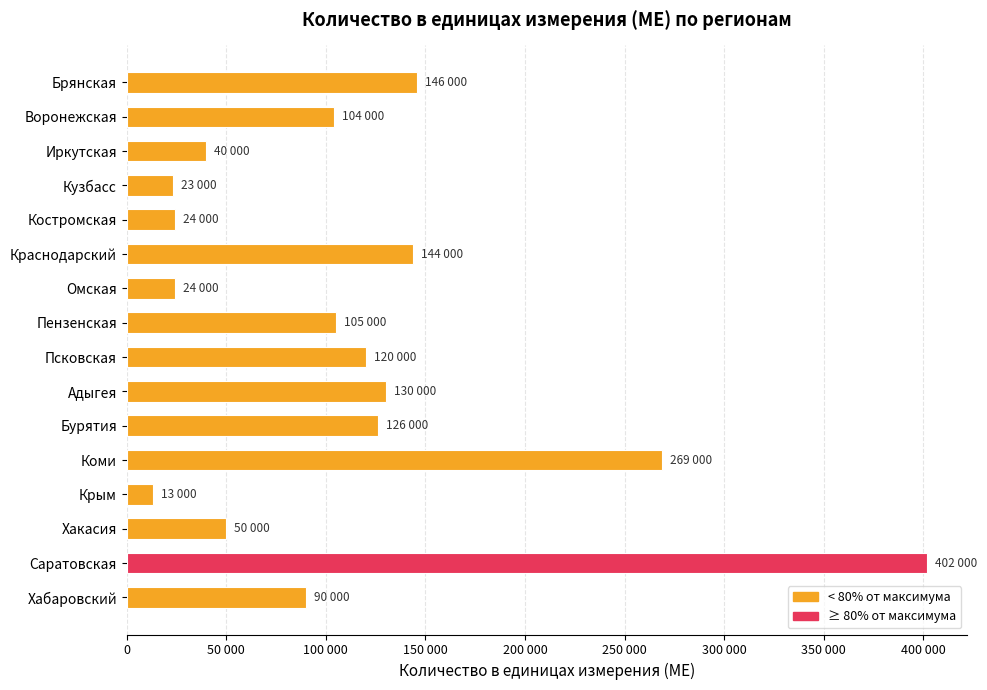

Does the chart contain any negative values?

No